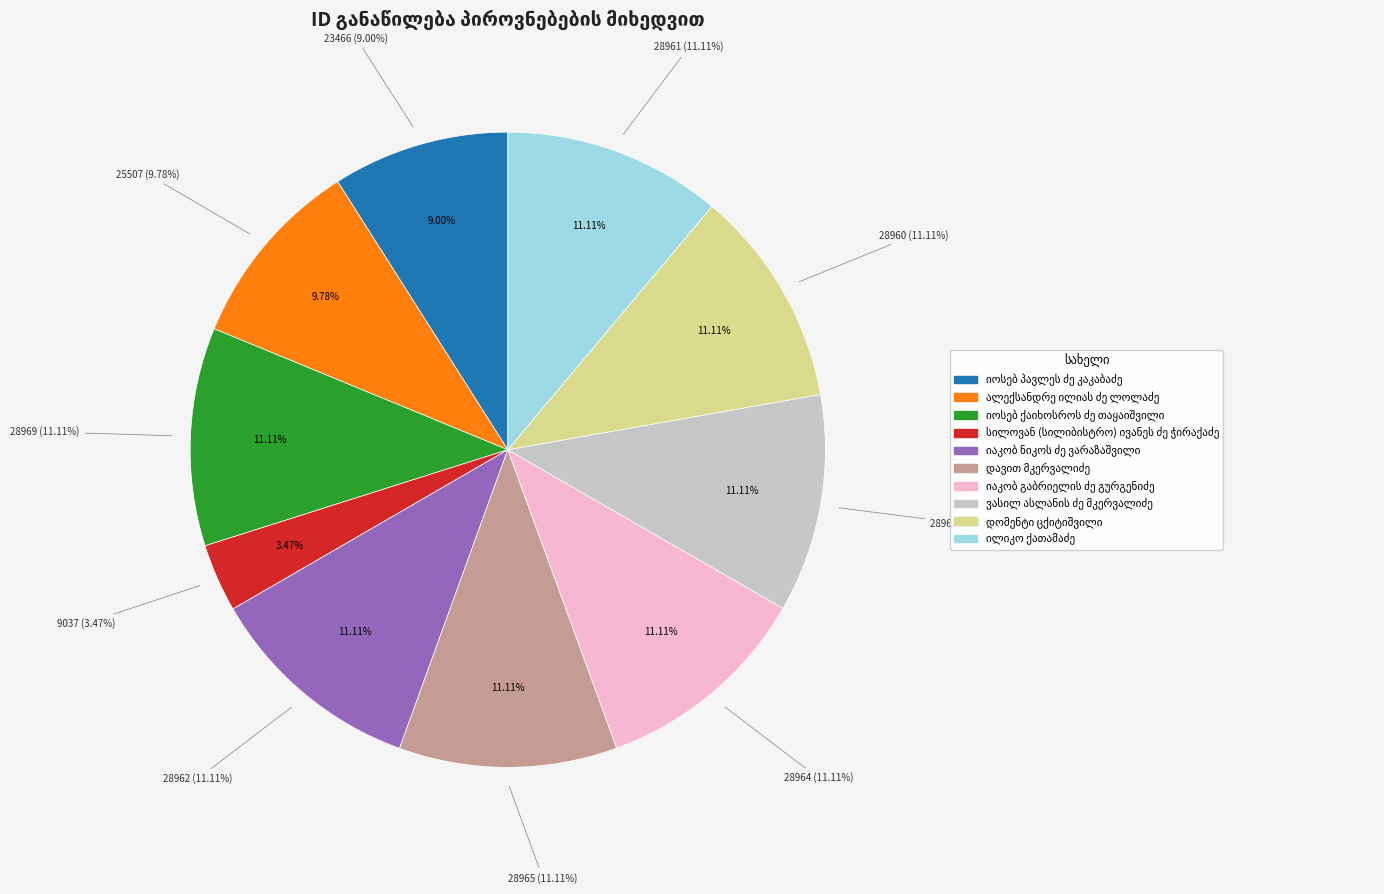

Combined, do ალექსანდრე ილიას ძე ლოლაძე and ილიკო ქათამაძე account for over 50%?

No